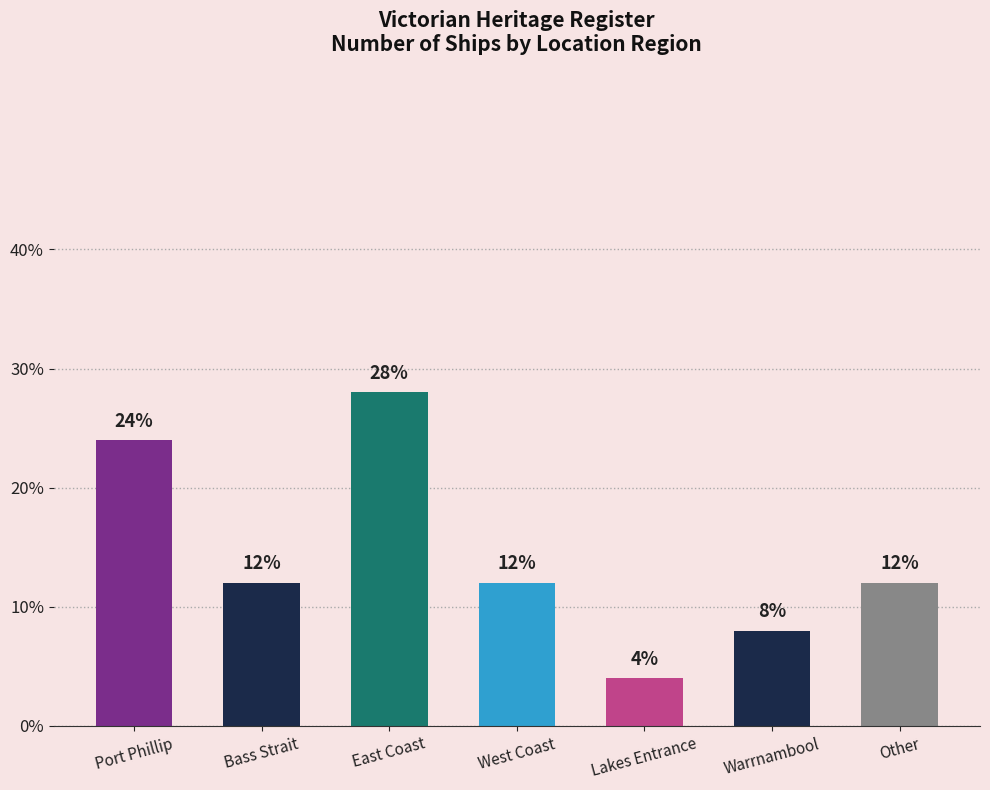

Reading left to right, list all the values displayed in this chart.

Port Phillip=0.2	Bass Strait=0.1	East Coast=0.3	West Coast=0.1	Lakes Entrance=0.0	Warrnambool=0.1	Other=0.1